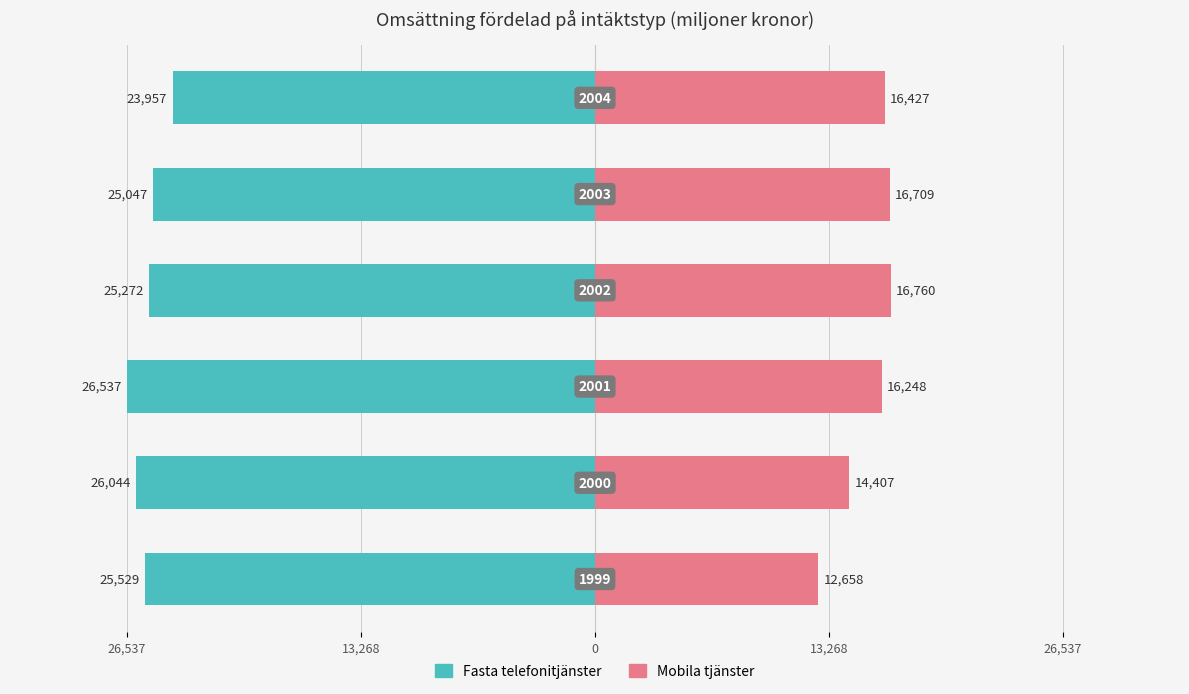

Are the bars grouped side by side (vs. stacked)?

Yes